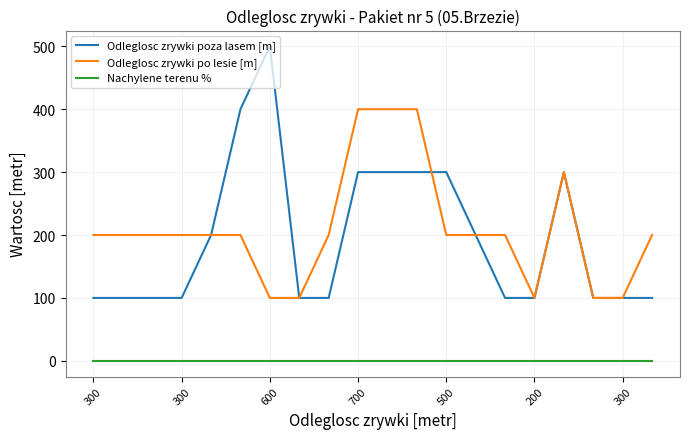

Which series has the largest range (max minus min)?

Odleglosc zrywki poza lasem [m]